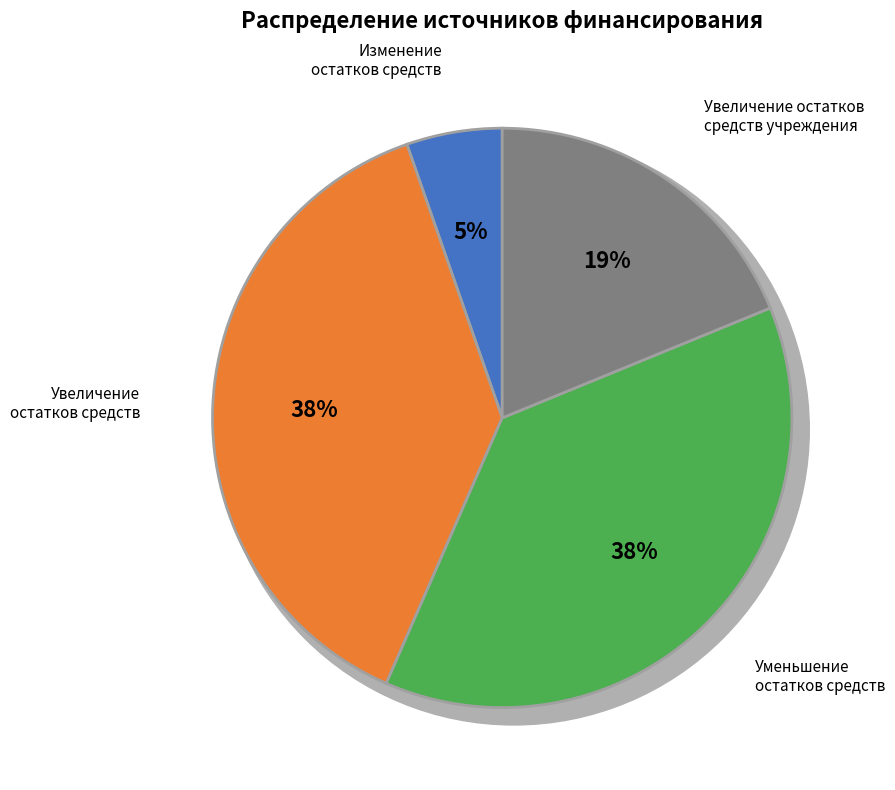

Does any single category account for the majority?

No